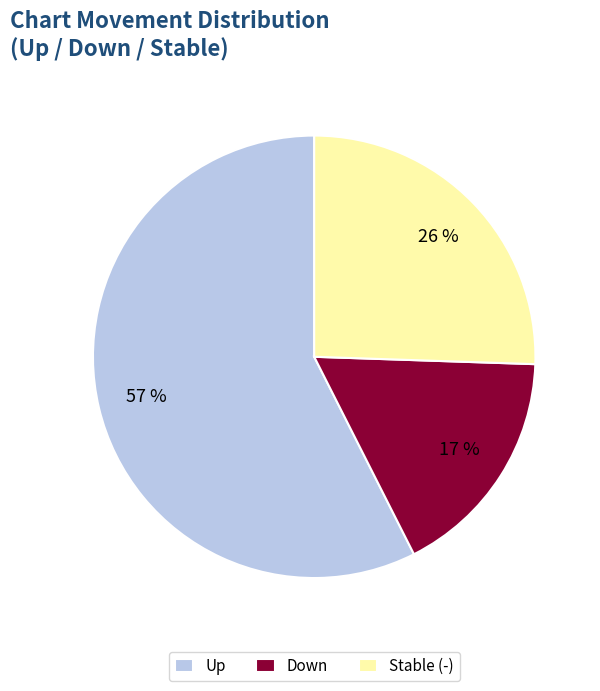

Is it true that Down is 27% of the pie?

False